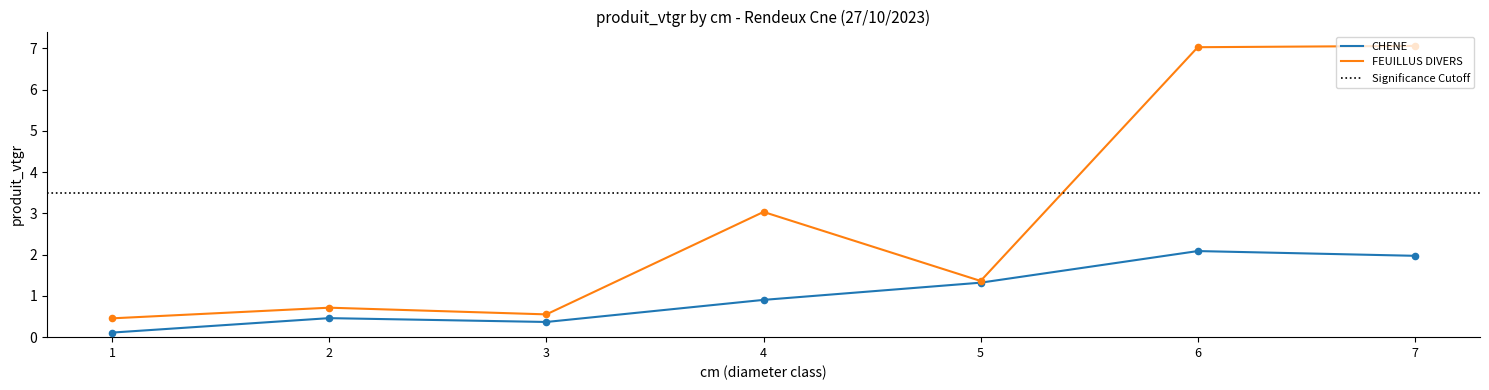

Which series has the largest total across all categories?

FEUILLUS DIVERS